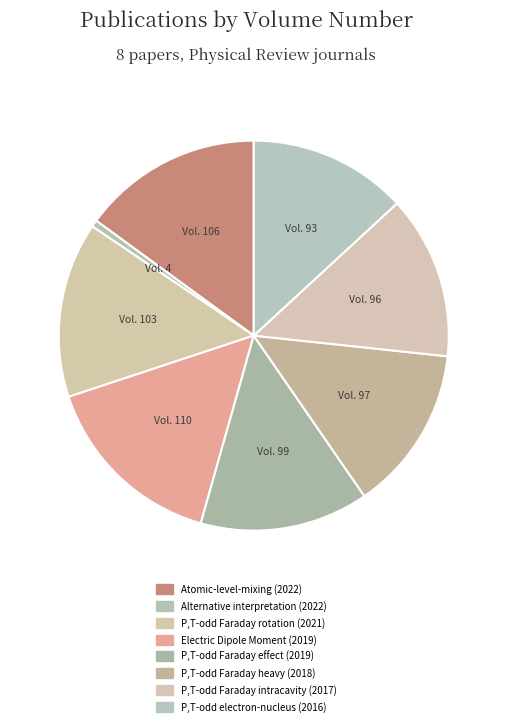

Rank the categories by value from highest to lowest.

Electric Dipole Moment (2019), Atomic-level-mixing (2022), P,T-odd Faraday rotation (2021), P,T-odd Faraday effect (2019), P,T-odd Faraday heavy (2018), P,T-odd Faraday intracavity (2017), P,T-odd electron-nucleus (2016), Alternative interpretation (2022)